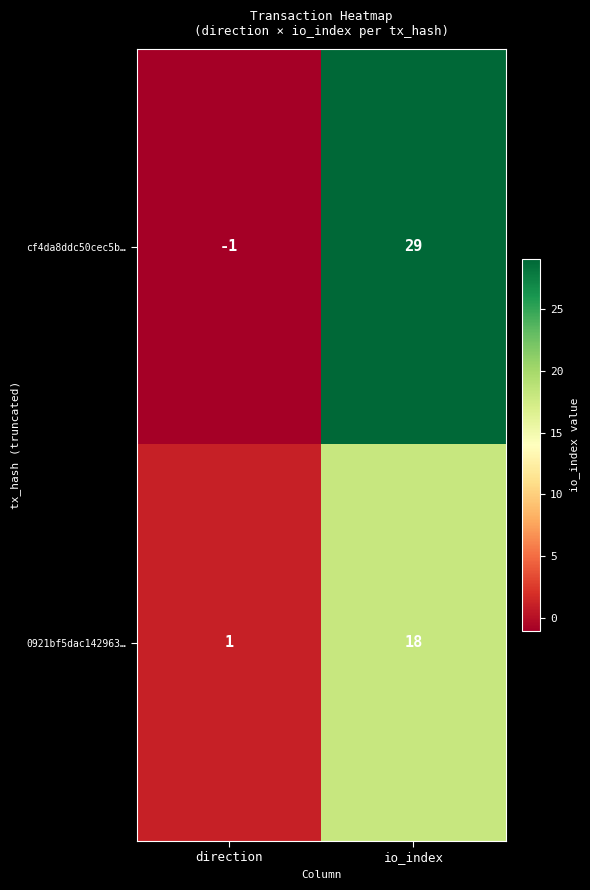

What is the average value of the 0921bf5dac142963… series?

10